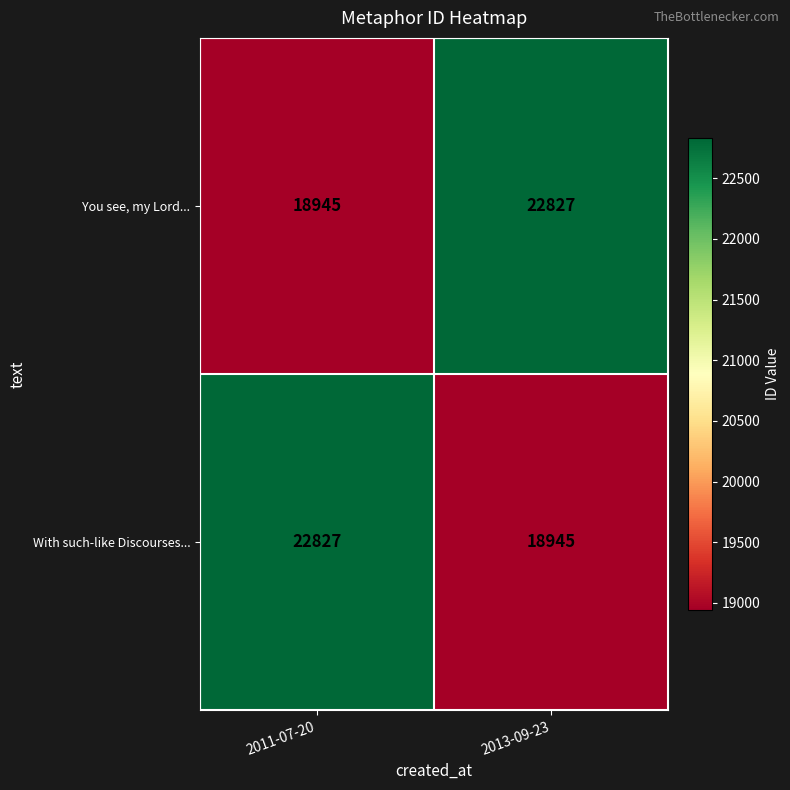

What is the spread (max minus min) of values at 2013-09-23?

3882